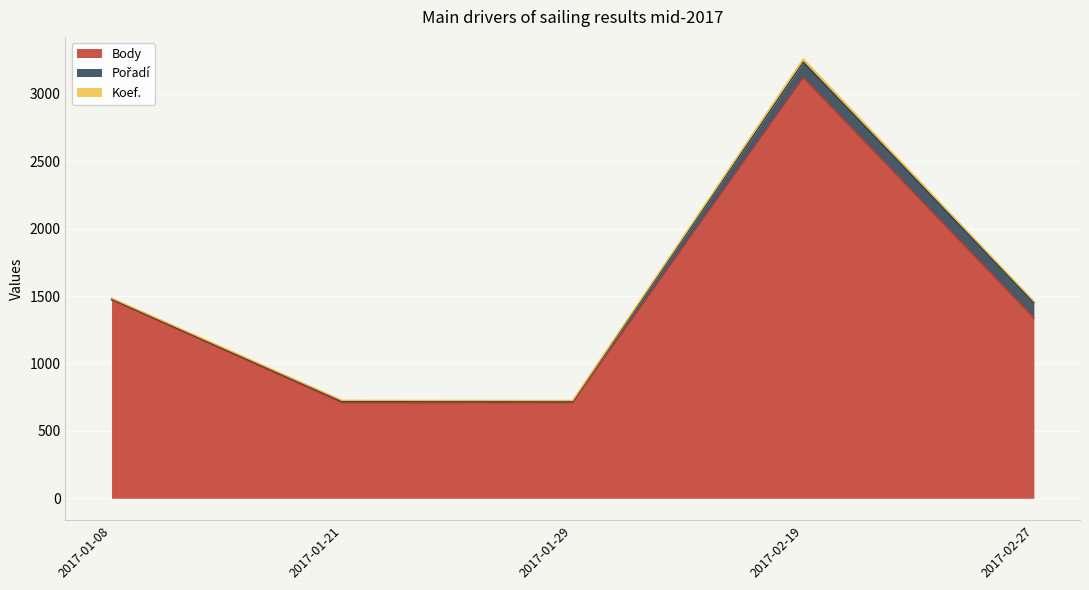

Rank the series by their maximum value, from lowest to highest.

Koef., Pořadí, Body